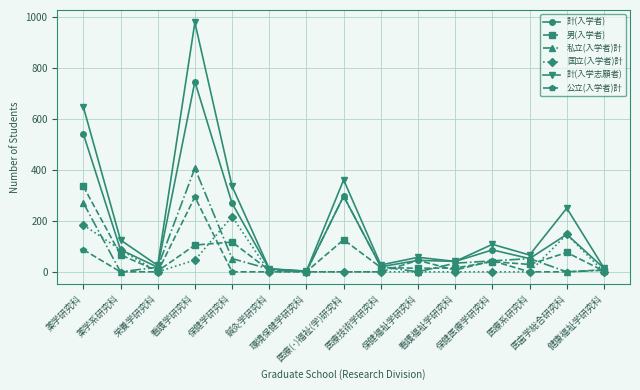

What is the sum of all 計(入学志願者) values?

3053